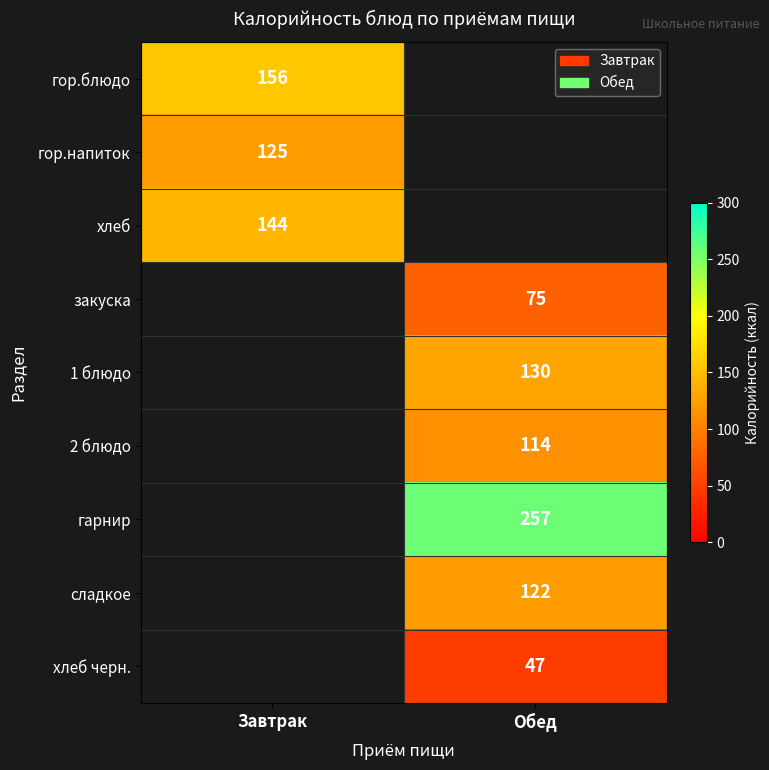

Is the value of закуска at Обед greater than the value of гарнир at Обед?

No